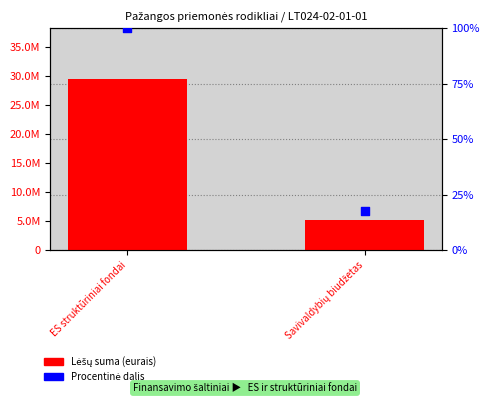

What is the total value across all series at Savivaldybių biudžetas?

5181977.3